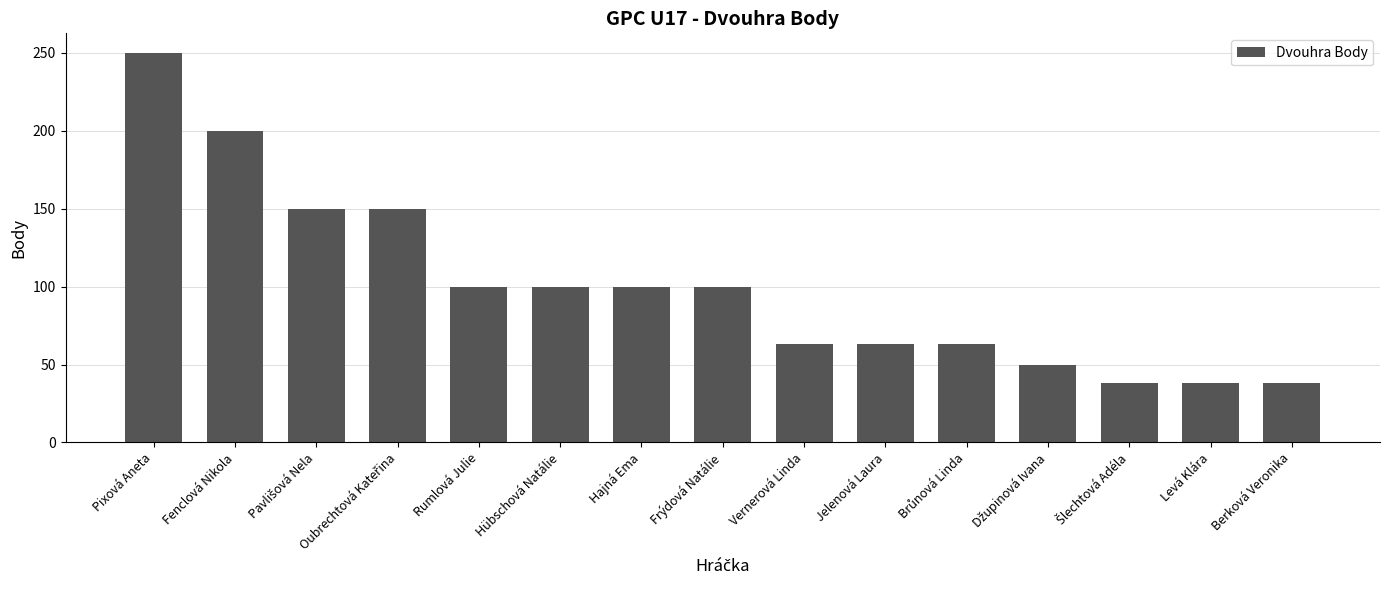

What is the label of the 6th bar from the right?

Jelenová Laura